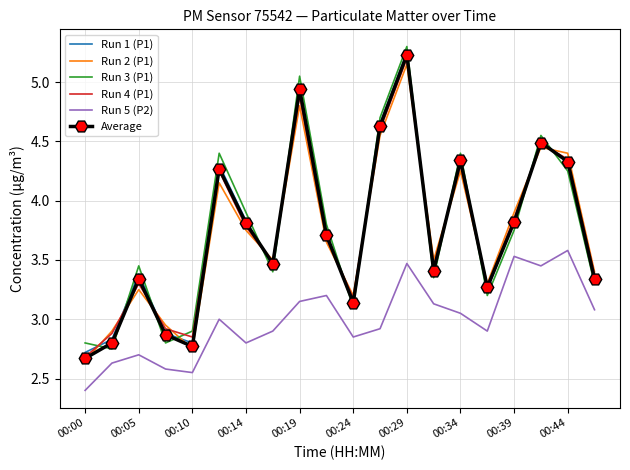

How many values in the Run 1 (P1) series are below 3?

4